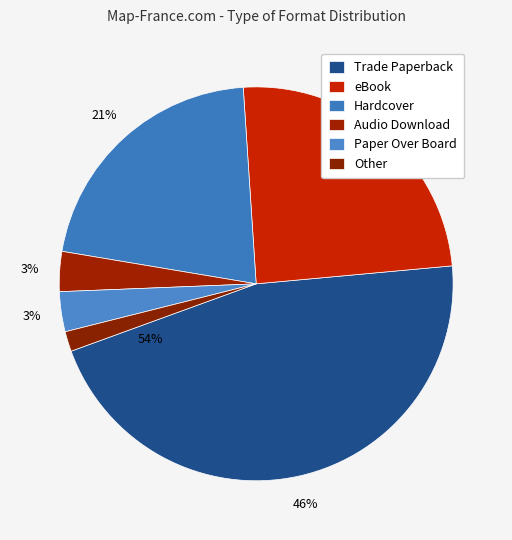

Which slice is the largest?

Trade Paperback